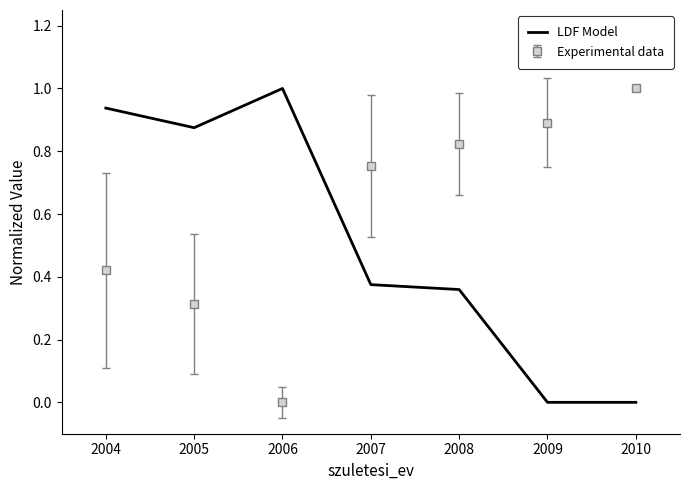

What is the difference between the second highest and second lowest values in the Experimental data series?

0.6